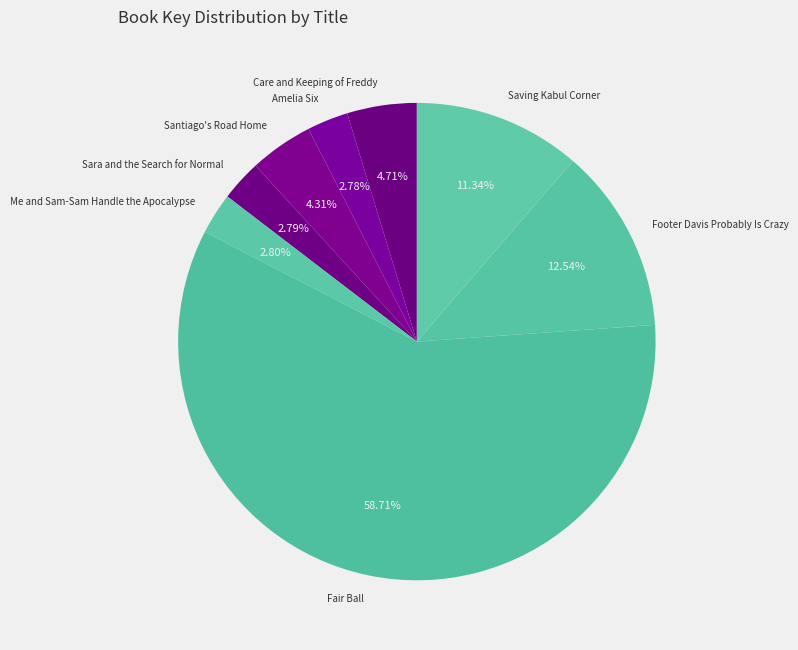

True or false: Amelia Six accounts for 3% of the total.

True